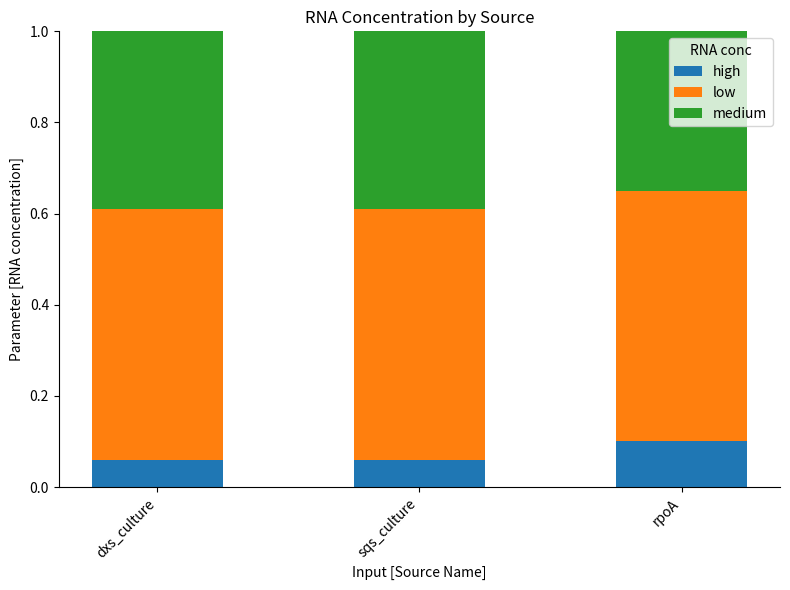

Is it true that high equals 0.1 at dxs_culture?

True